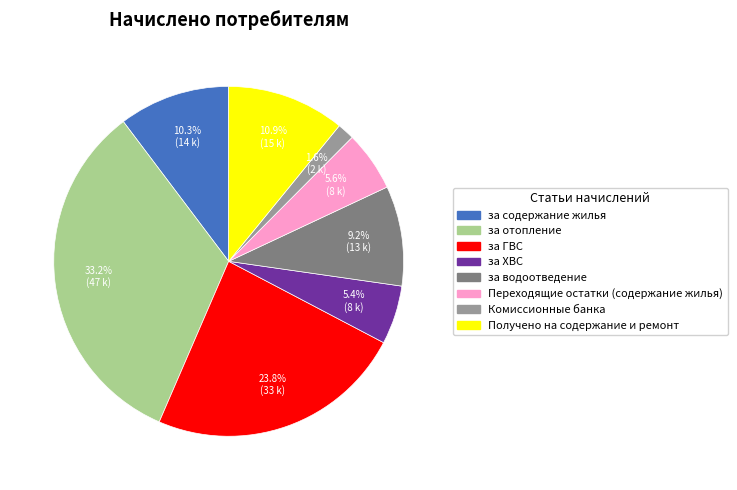

Does any single category account for the majority?

No